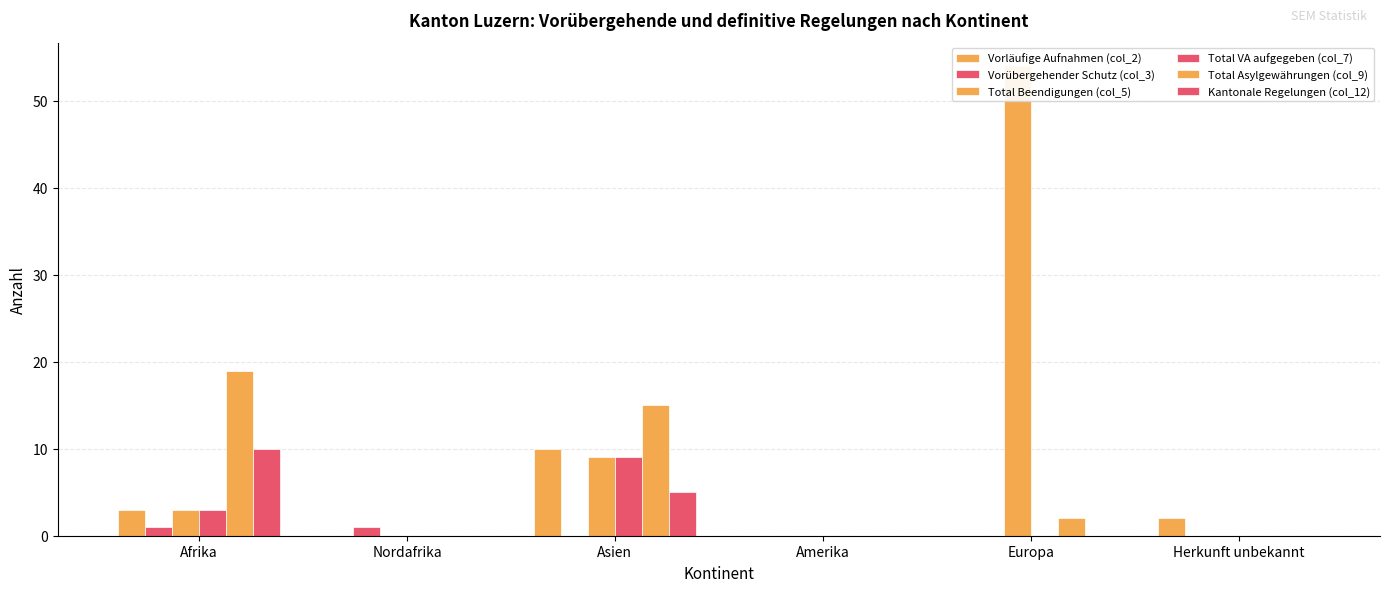

Which series has the largest range (max minus min)?

Total Beendigungen (col_5)